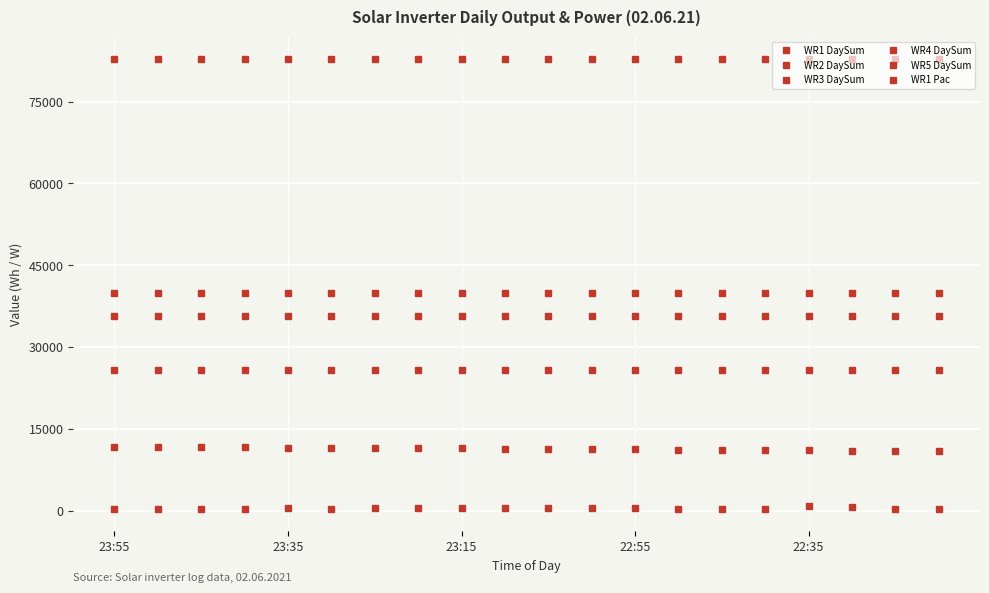

How many lines are shown in the chart?

6